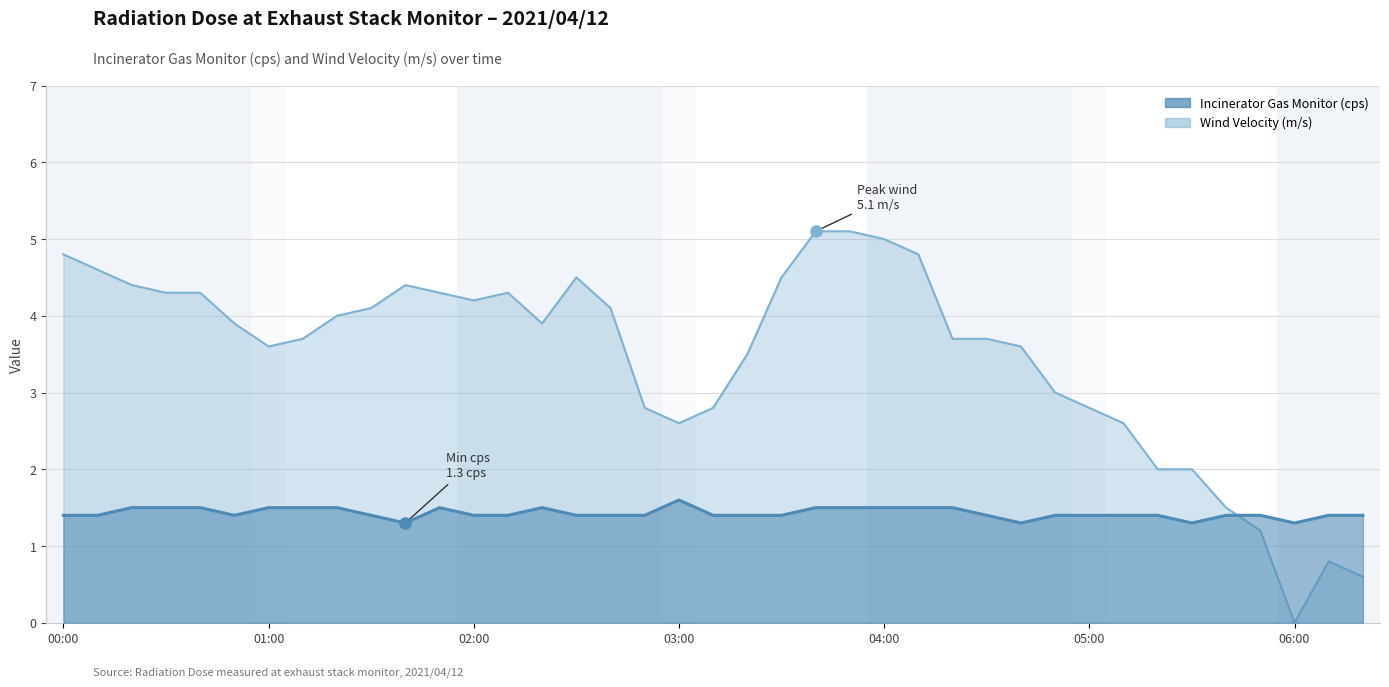

How many interior local peaks does the Incinerator Gas Monitor (cps) series have?

3